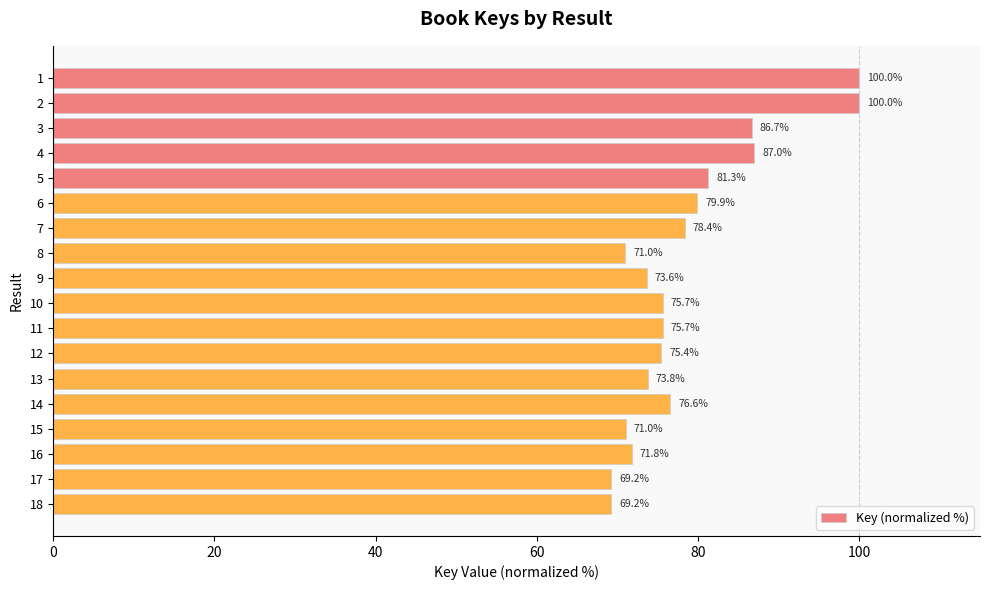

Reading top to bottom, list all the values displayed in this chart.

1=100.0	2=100.0	3=86.7	4=87.0	5=81.3	6=79.9	7=78.4	8=71.0	9=73.6	10=75.7	11=75.7	12=75.4	13=73.8	14=76.6	15=71.0	16=71.8	17=69.2	18=69.2